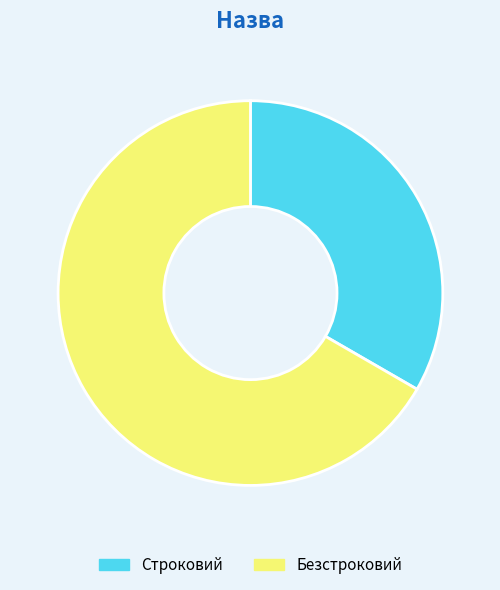

Which slice is the largest?

Безстроковий